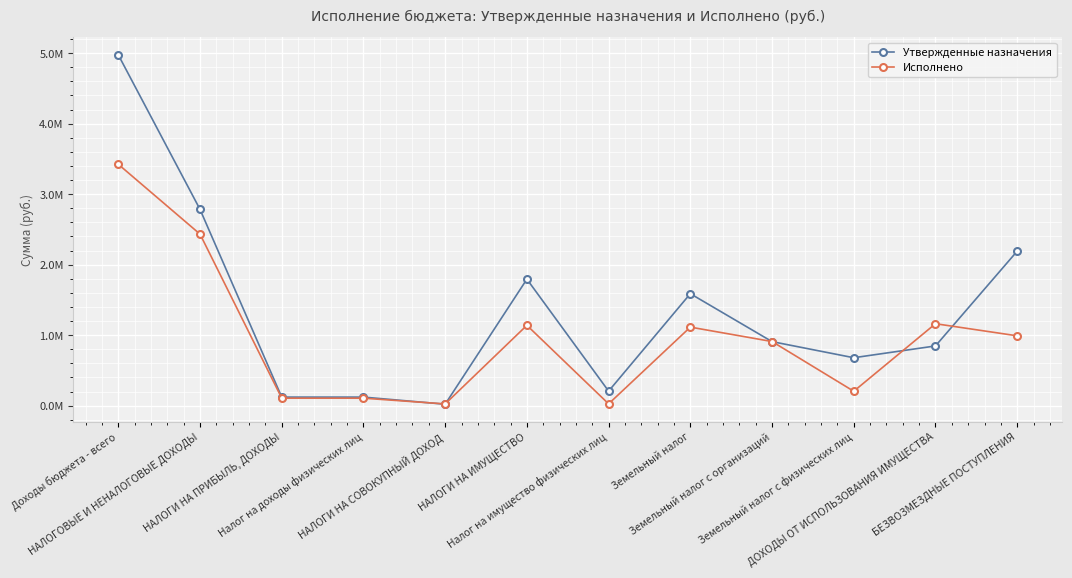

What are all the series names shown in the legend?

Утвержденные назначения, Исполнено